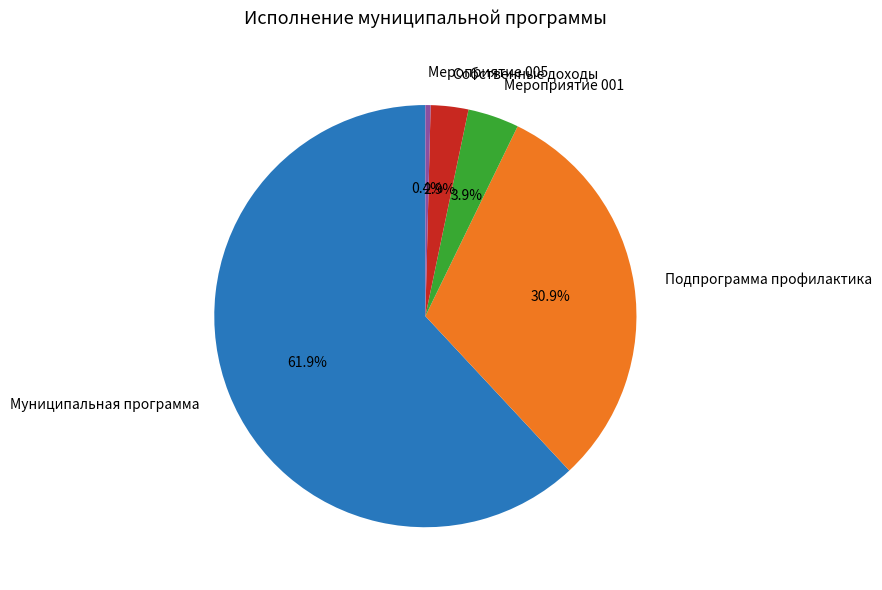

Rank the categories by value from highest to lowest.

Муниципальная программа, Подпрограмма профилактика, Мероприятие 001, Собственные доходы, Мероприятие 005